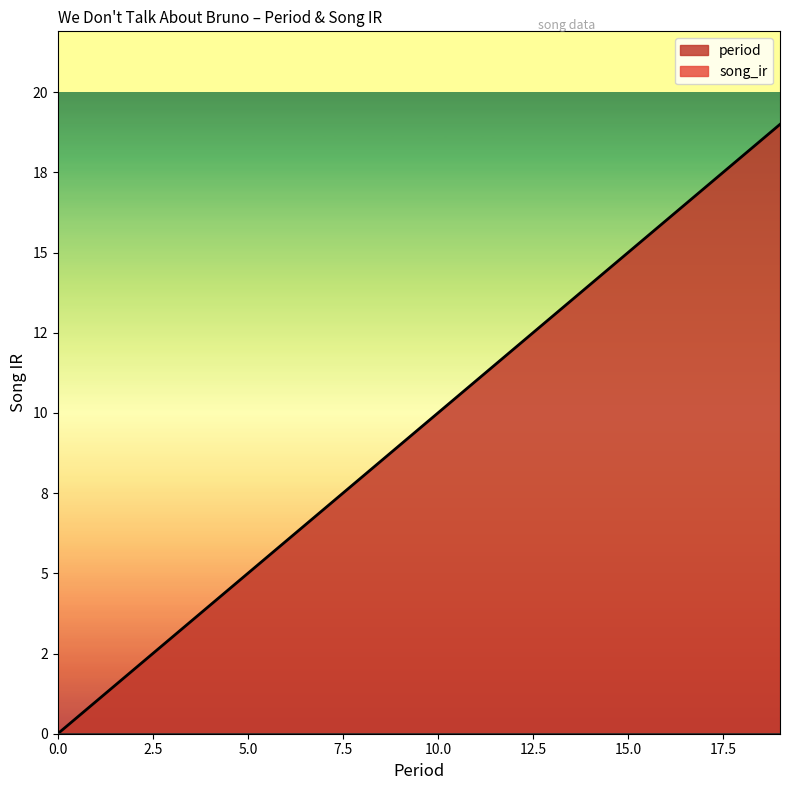

True or false: the data shows 8 at 8.

True